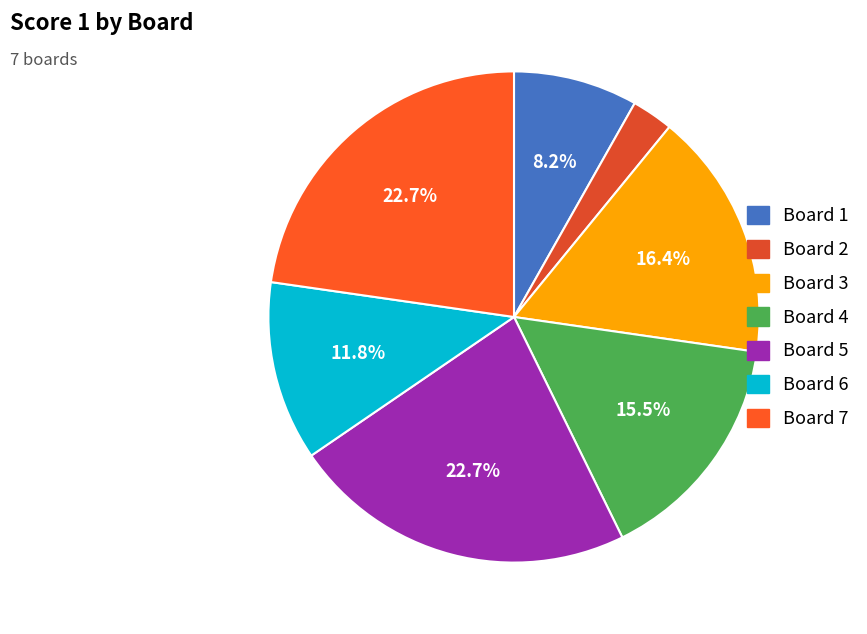

Between Board 4 and Board 6, which is larger?

Board 4